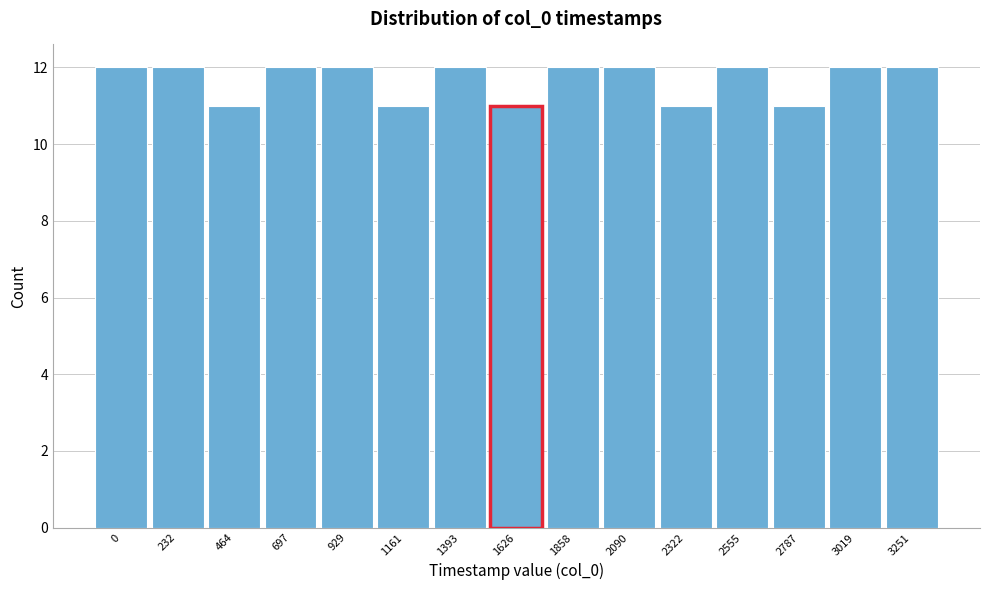

Reading left to right, what are all the values shown in this chart?

12	12	11	12	12	11	12	11	12	12	11	12	11	12	12